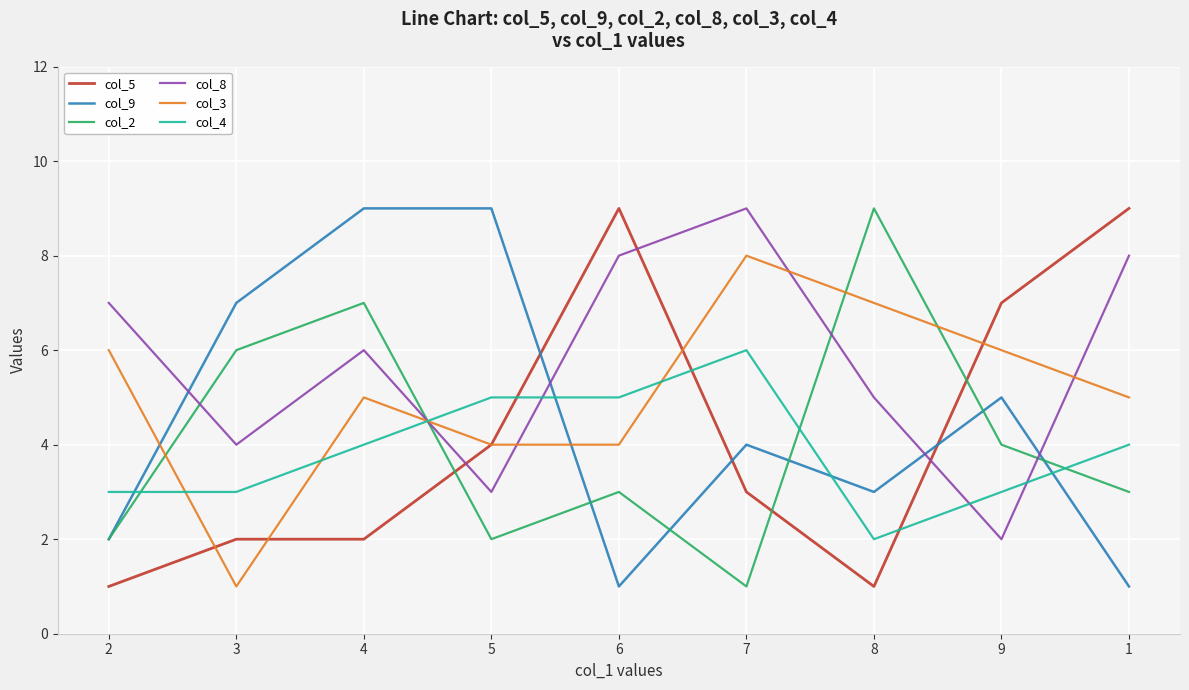

In col_9, how many points are lower than both neighbors (excluding endpoints)?

2